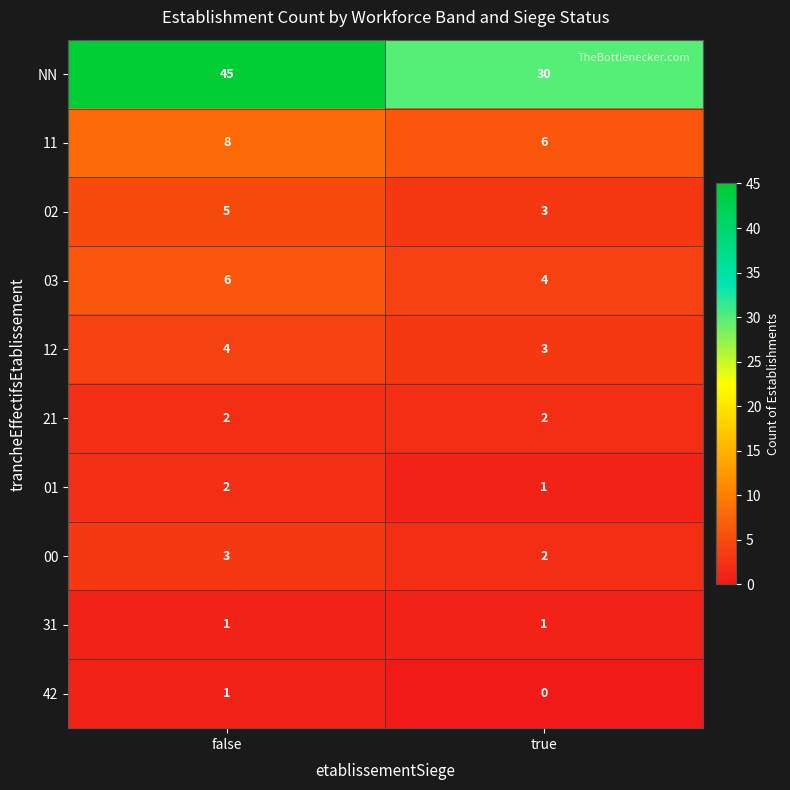

What is the greatest value displayed?

45